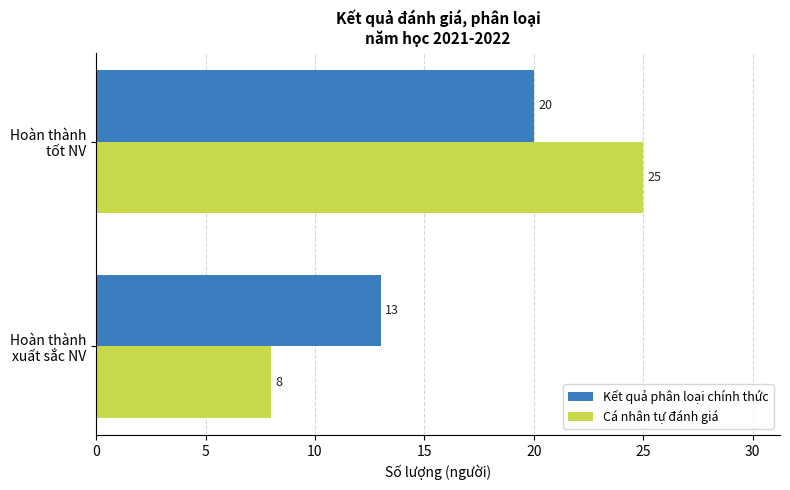

Rank the categories by Kết quả phân loại chính thức value from lowest to highest.

Hoàn thành
xuất sắc NV, Hoàn thành
tốt NV